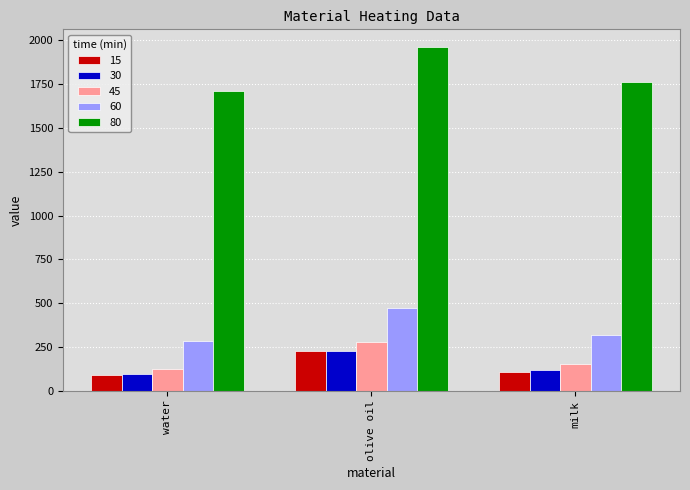

What is the difference between the highest and lowest values at water?

1620.3